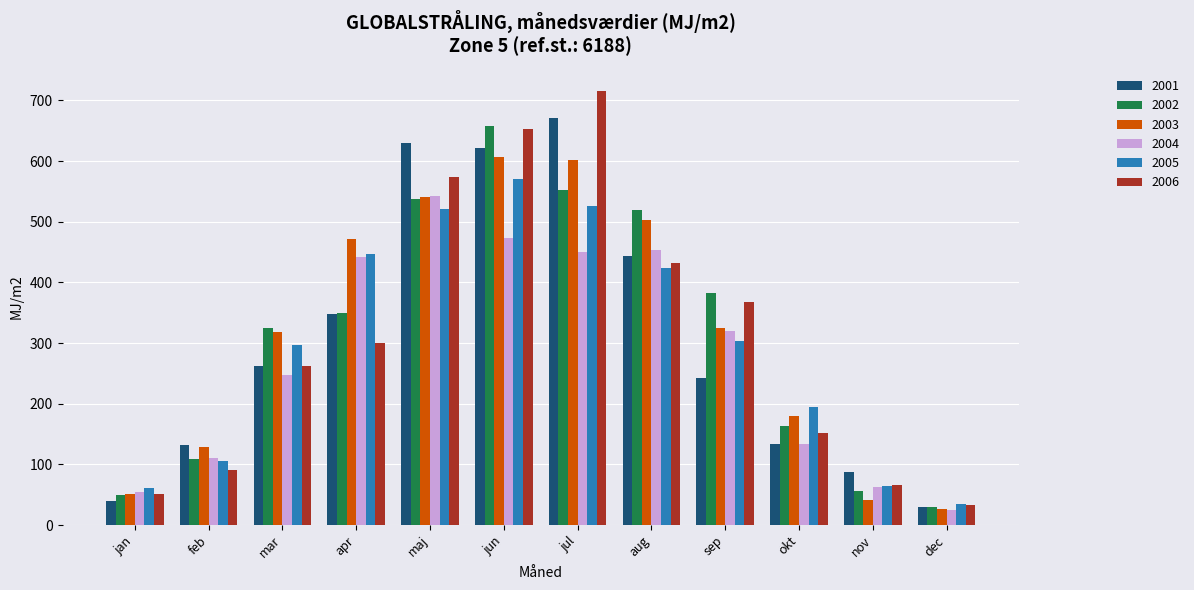

Read the 2002 value at jan.

48.9